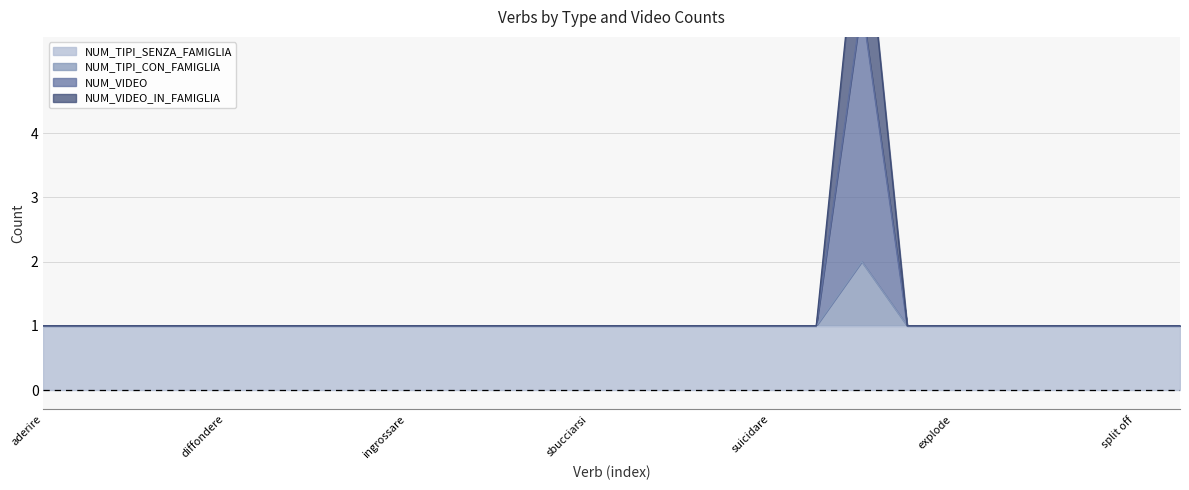

What is the maximum value shown in the chart?

8